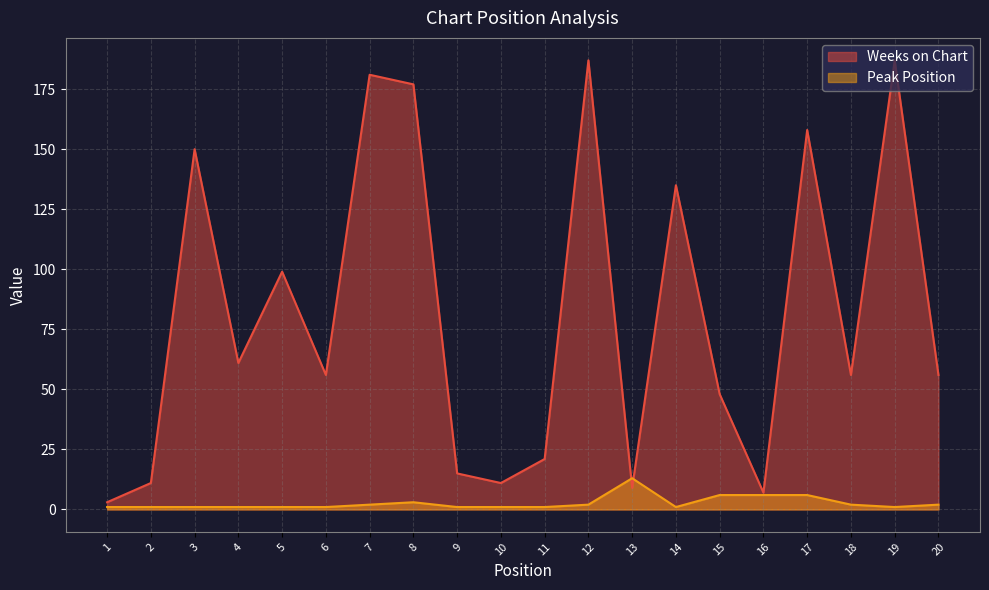

What is the difference between the highest and lowest values at 19?

186